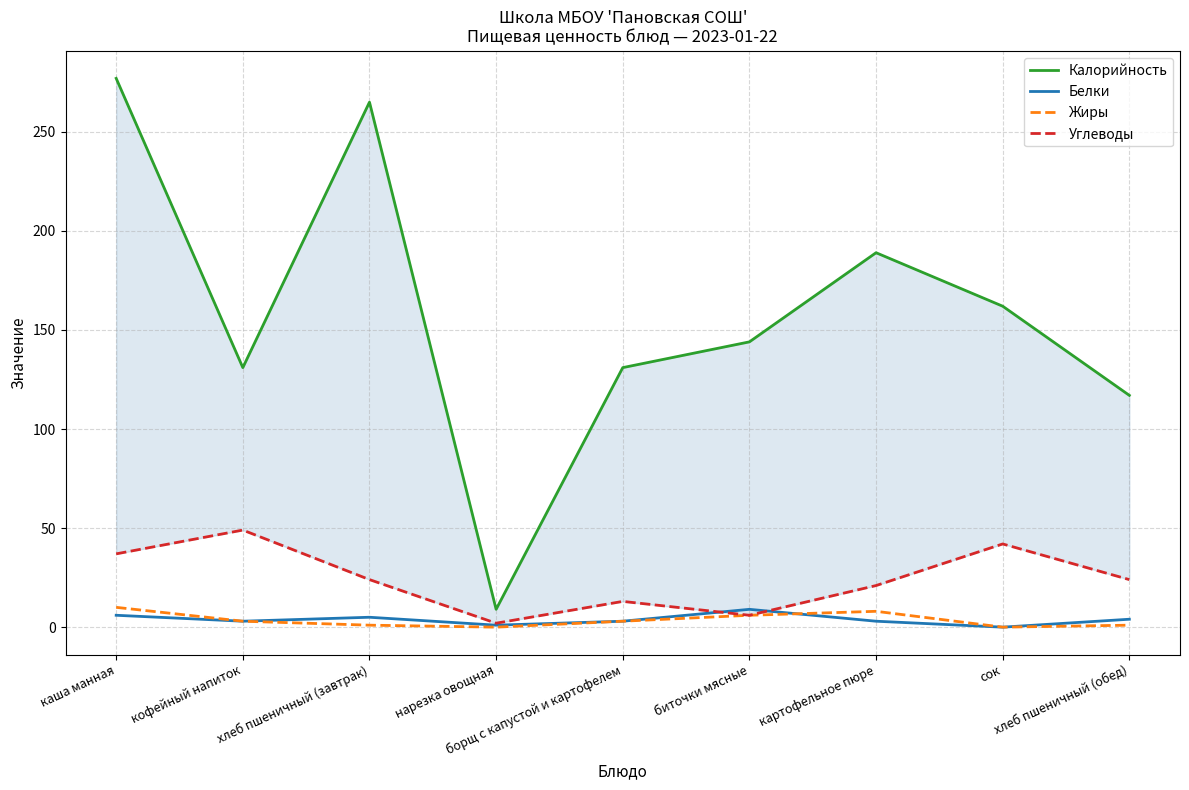

Is it true that Углеводы equals 18 at каша манная?

False